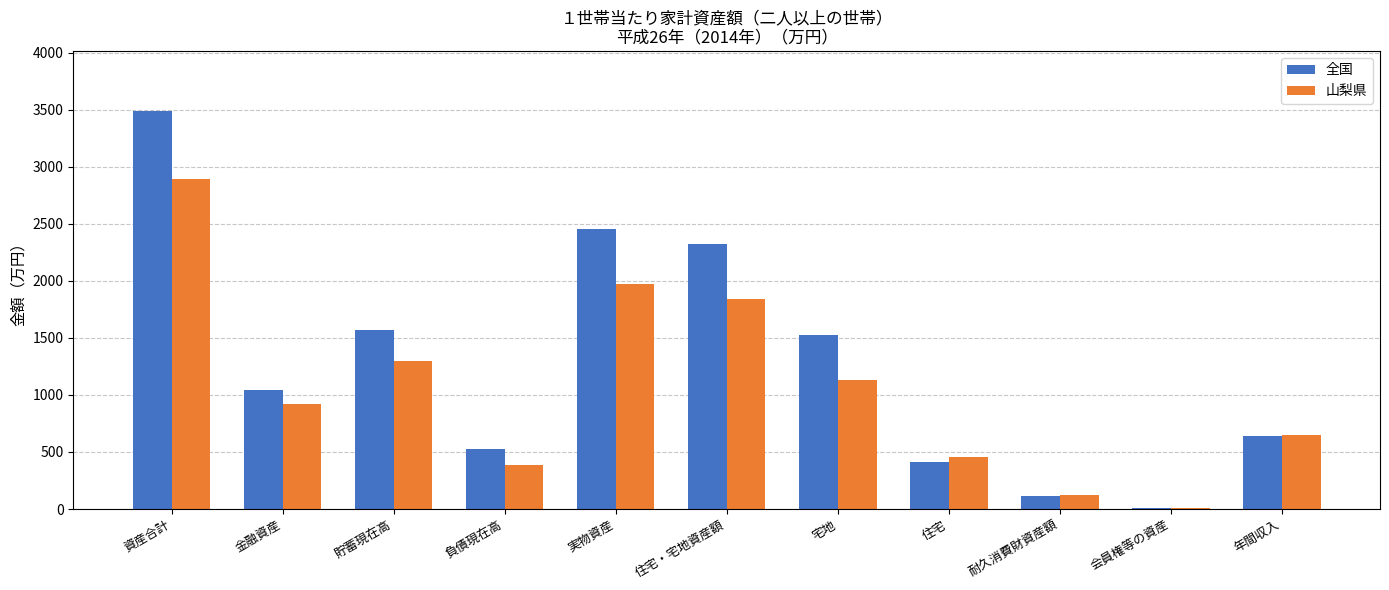

How many data points does each series have?

11